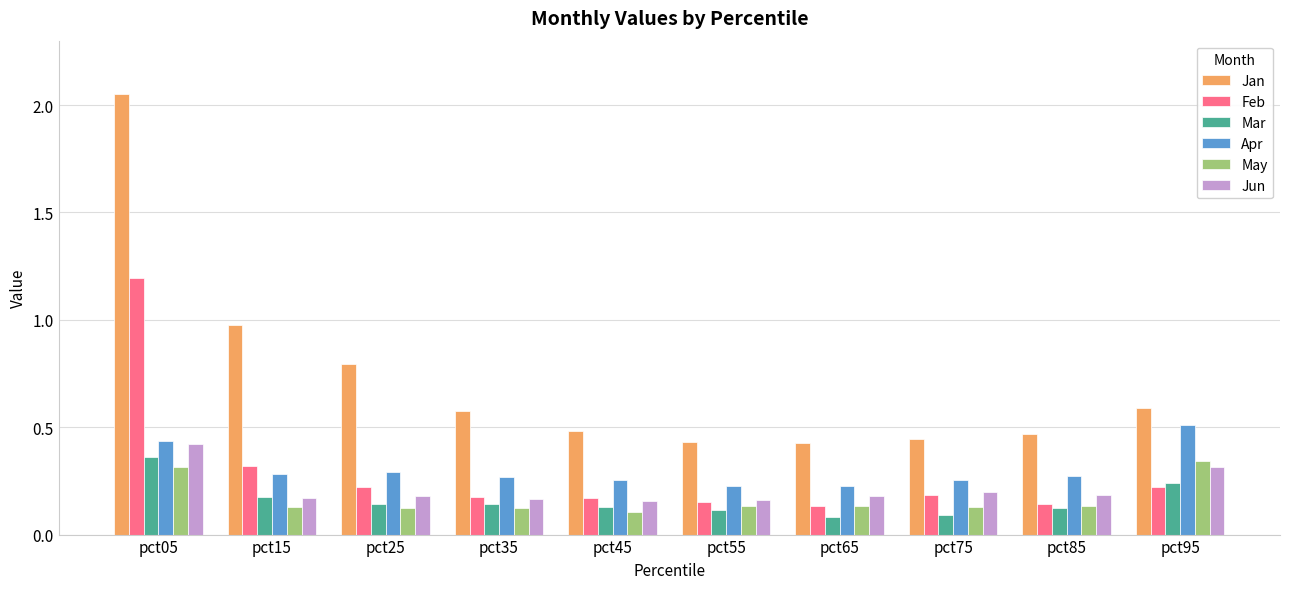

Which label corresponds to the largest value in the chart?

pct05